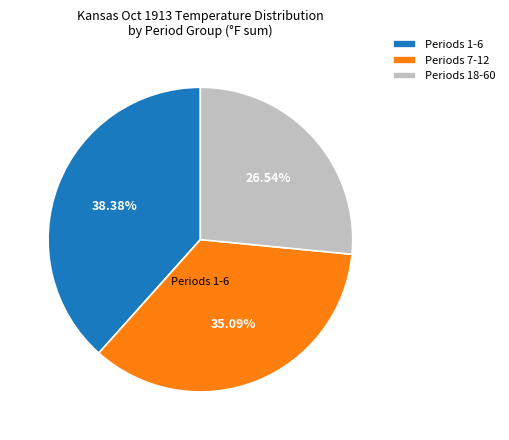

Which has a higher value, Periods 1-6 or Periods 18-60?

Periods 1-6